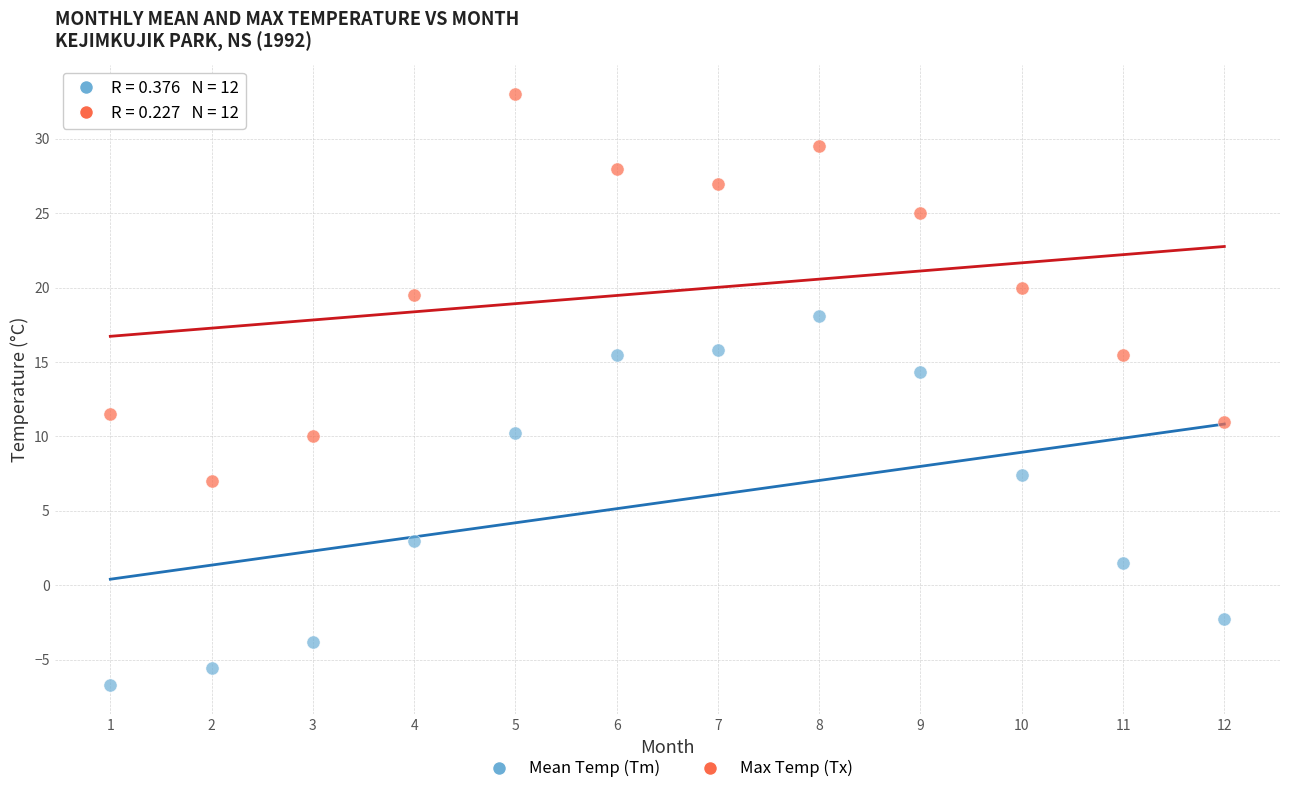

Across all data points, what is the range of X values (max minus min)?

11.0